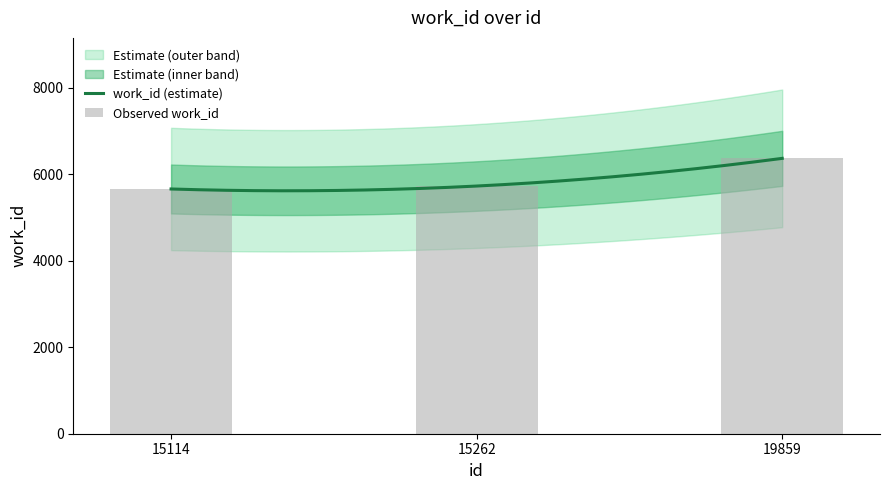

Reading left to right, list all the values displayed in this chart.

15114=5658	15262=5726	19859=6366